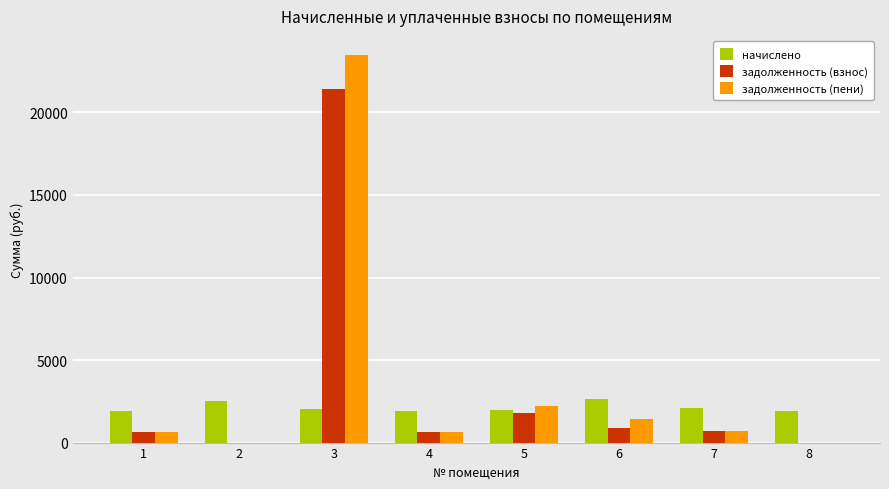

Where does the задолженность (пени) series first go above 689?

3